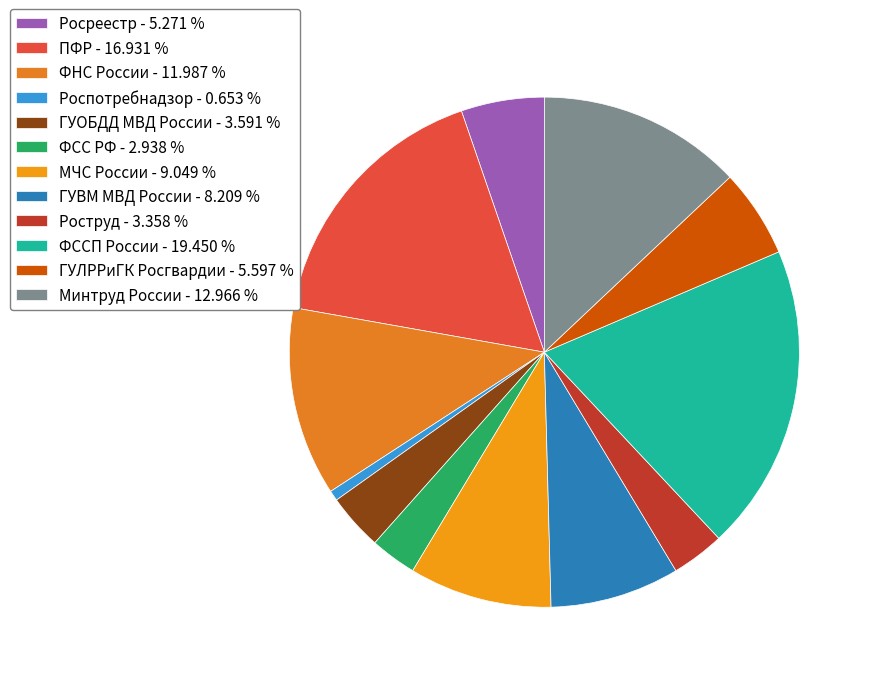

Is it true that ФССП России is 19% of the pie?

True